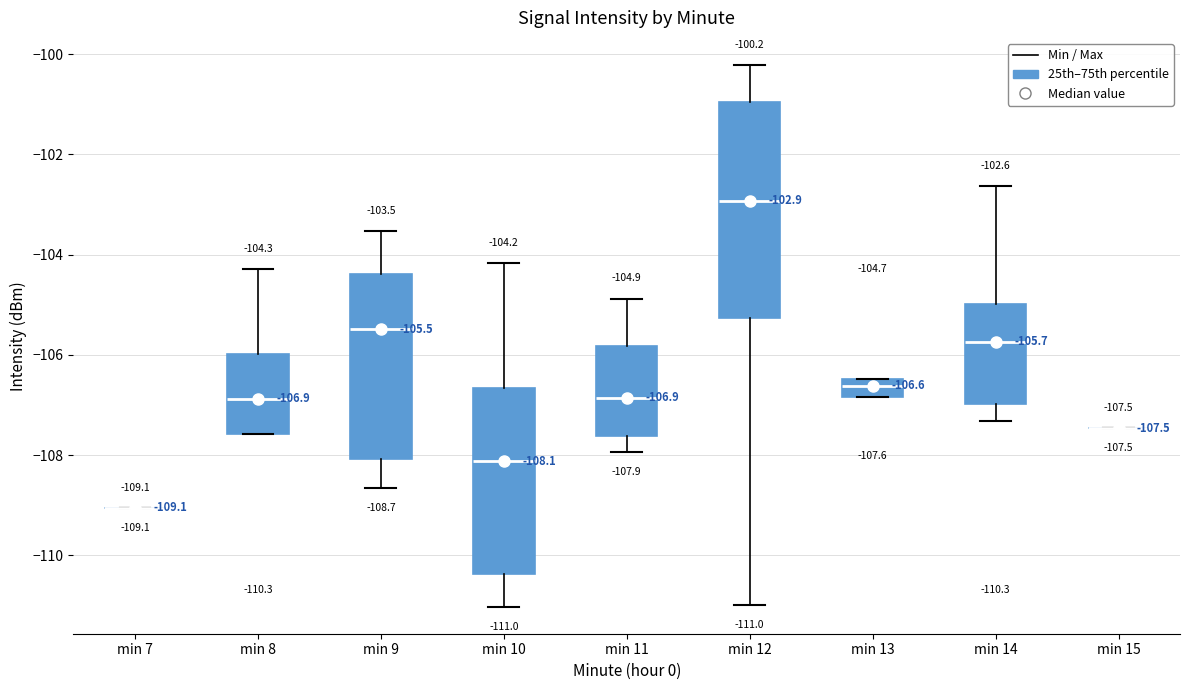

Which box is the tallest, from its lower edge to its upper edge?

min 12